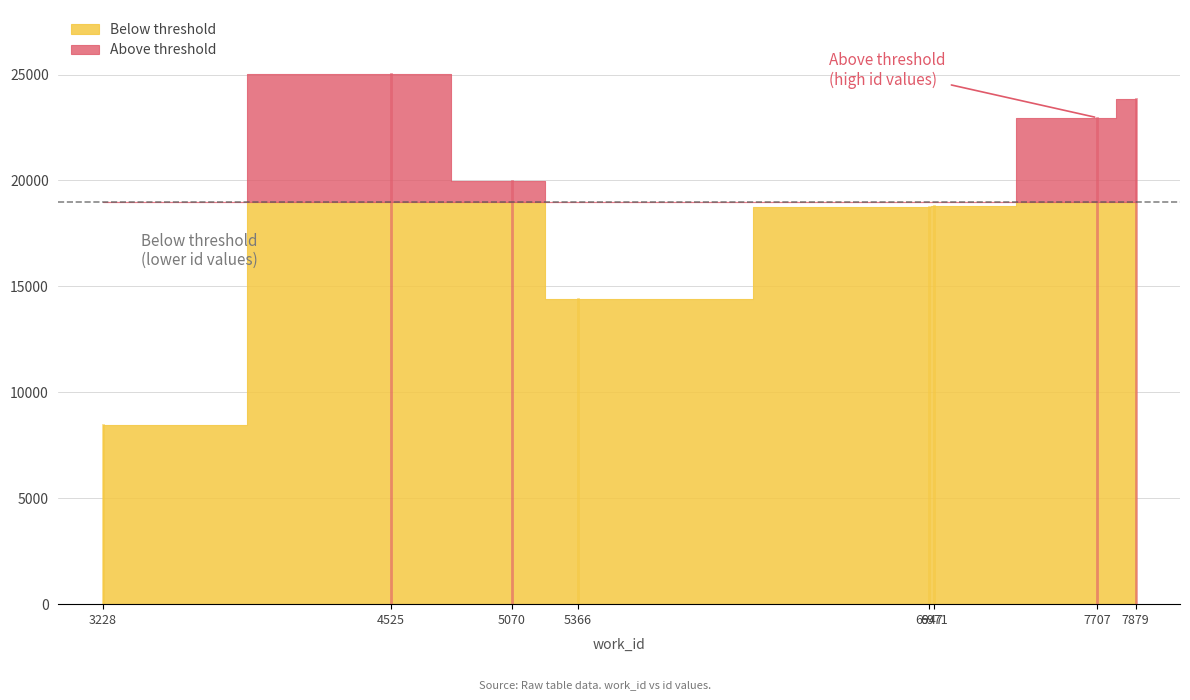

Count the number of values greater than 19958.

3